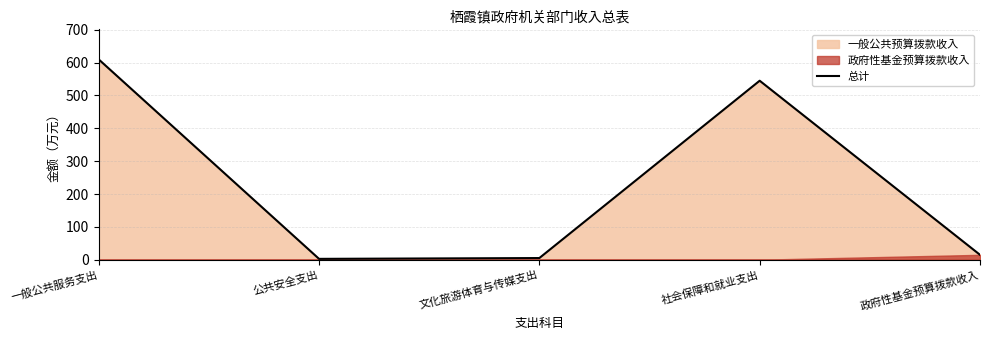

How many points are lower than both their immediate neighbors (excluding endpoints)?

1